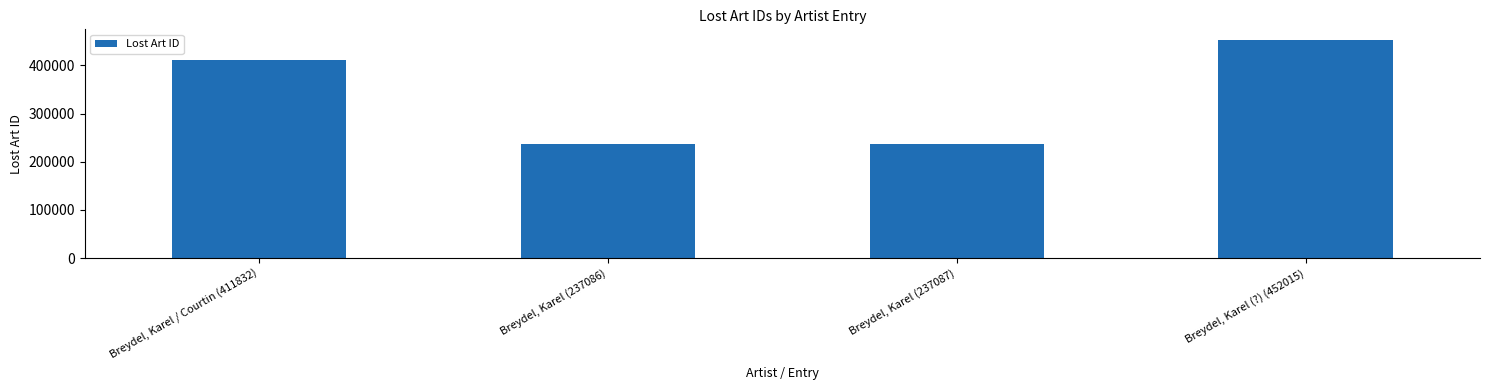

List the labels in order of value, smallest first.

Breydel, Karel (237086), Breydel, Karel (237087), Breydel, Karel / Courtin (411832), Breydel, Karel (?) (452015)